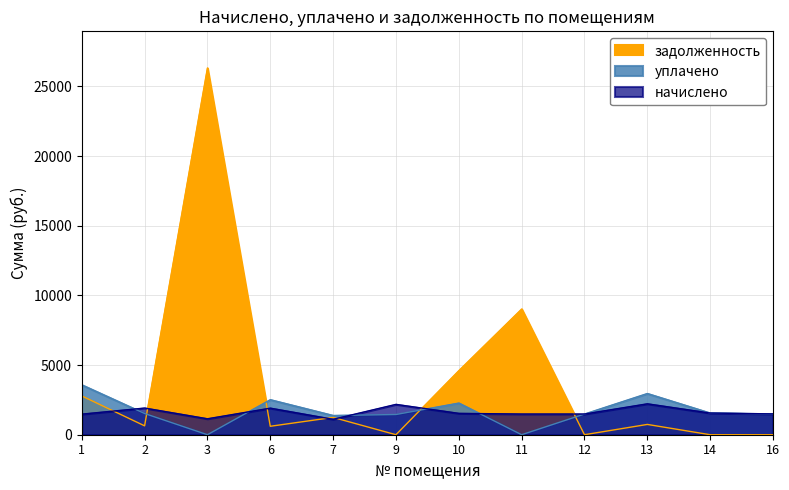

What are all the series names shown in the legend?

начислено, уплачено, задолженность